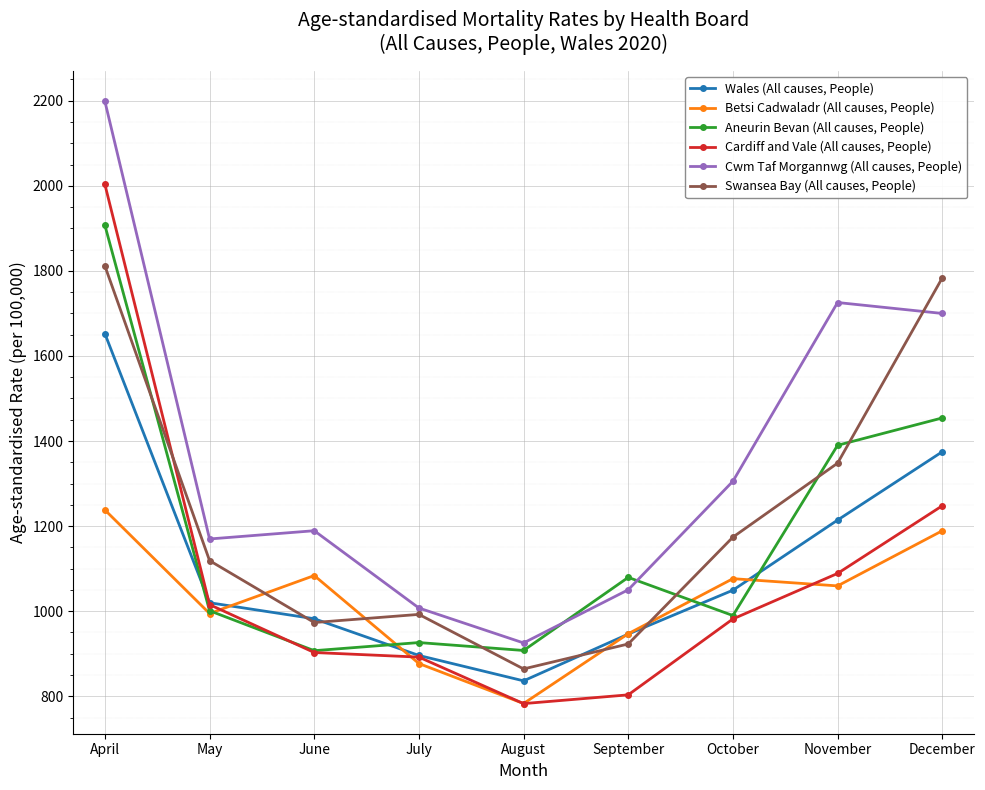

What are all the series names shown in the legend?

Wales (All causes, People), Betsi Cadwaladr (All causes, People), Aneurin Bevan (All causes, People), Cardiff and Vale (All causes, People), Cwm Taf Morgannwg (All causes, People), Swansea Bay (All causes, People)